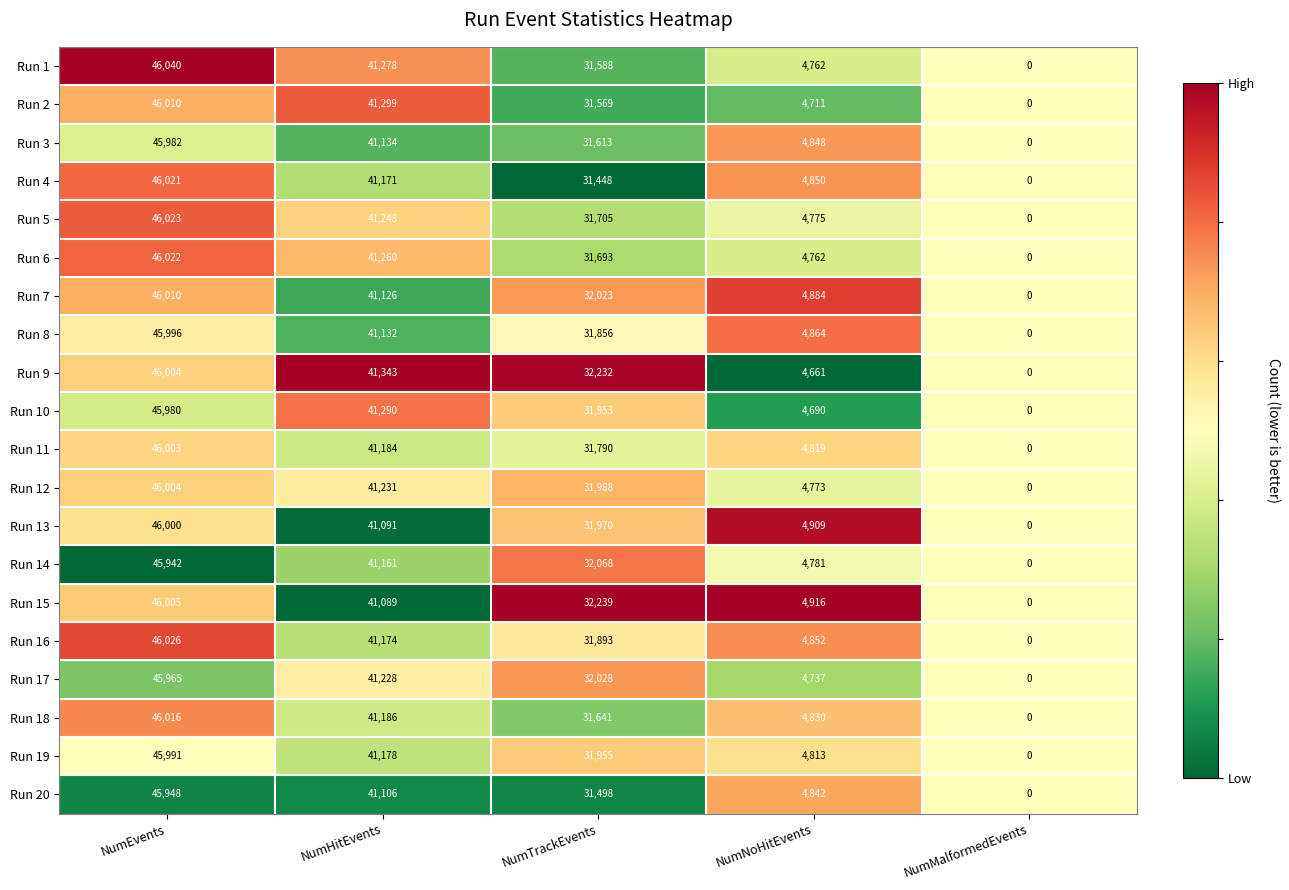

The Run 2 series shows 71155 at NumHitEvents. True or false?

False